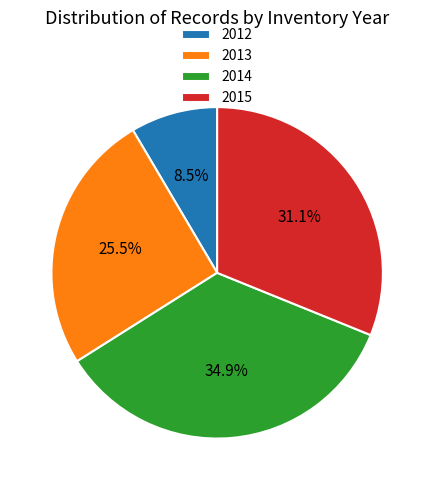

Do 2014 and 2013 together represent more than half of the pie?

Yes